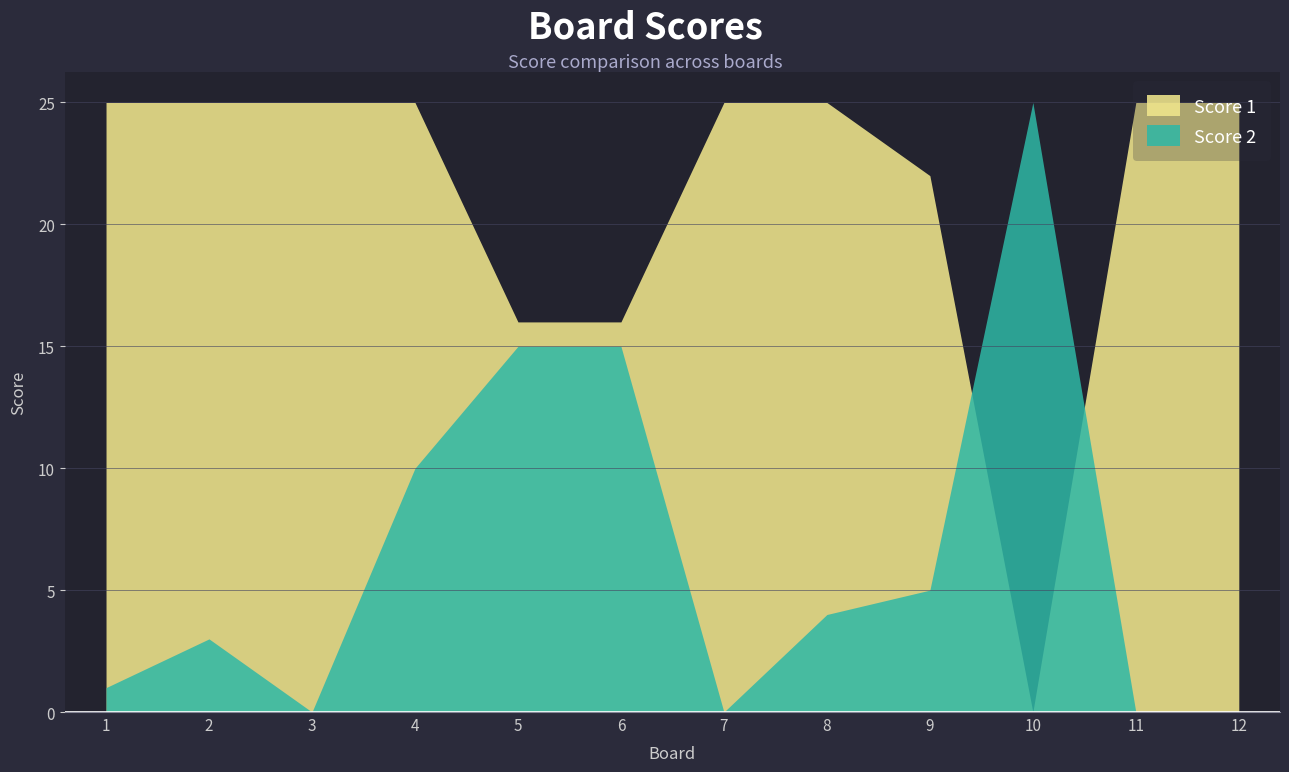

What is the sum of the Score 1 values at 3 and 5?

41